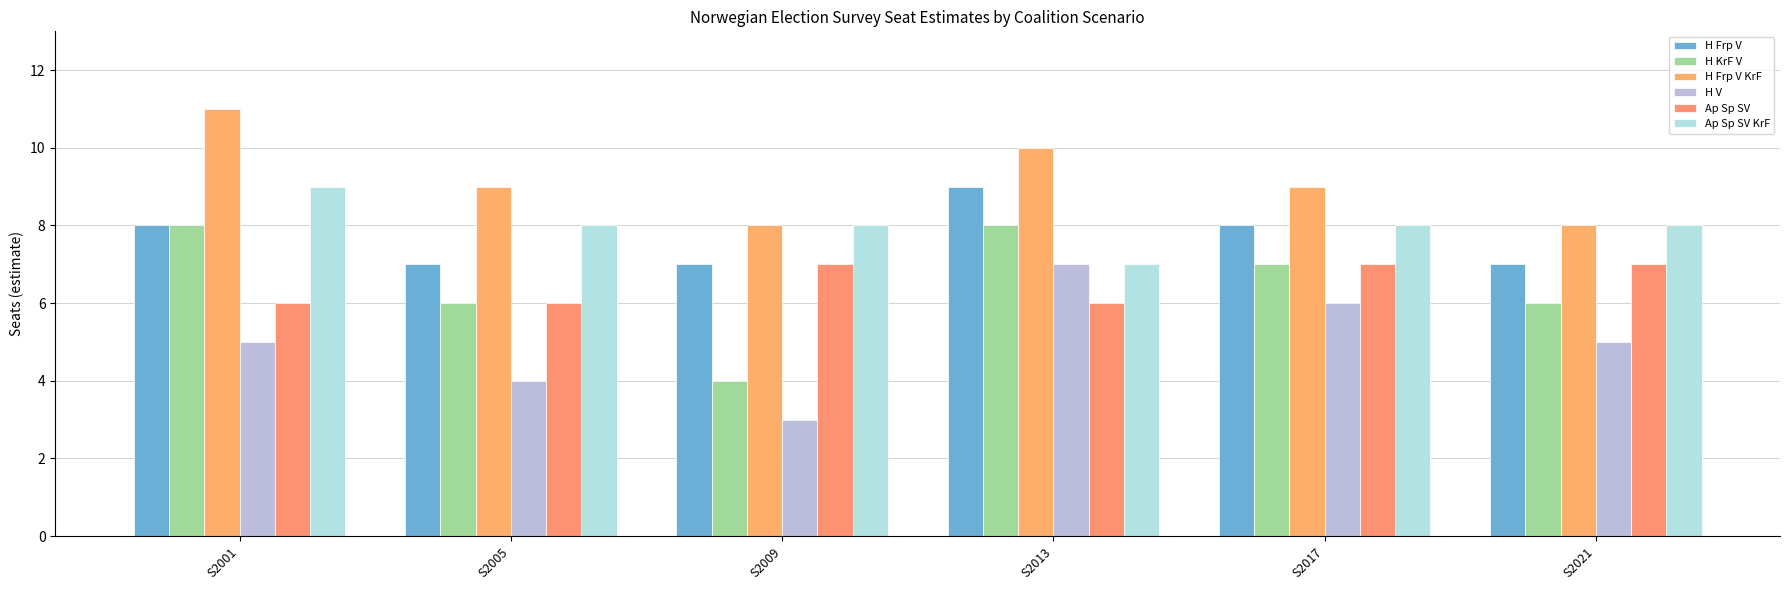

Which series has the largest total across all categories?

H Frp V KrF